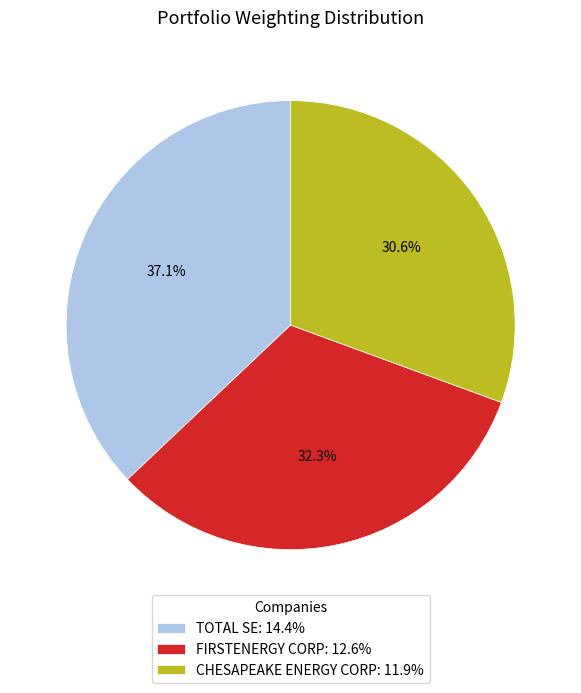

Is there any slice that represents more than half of the pie?

No